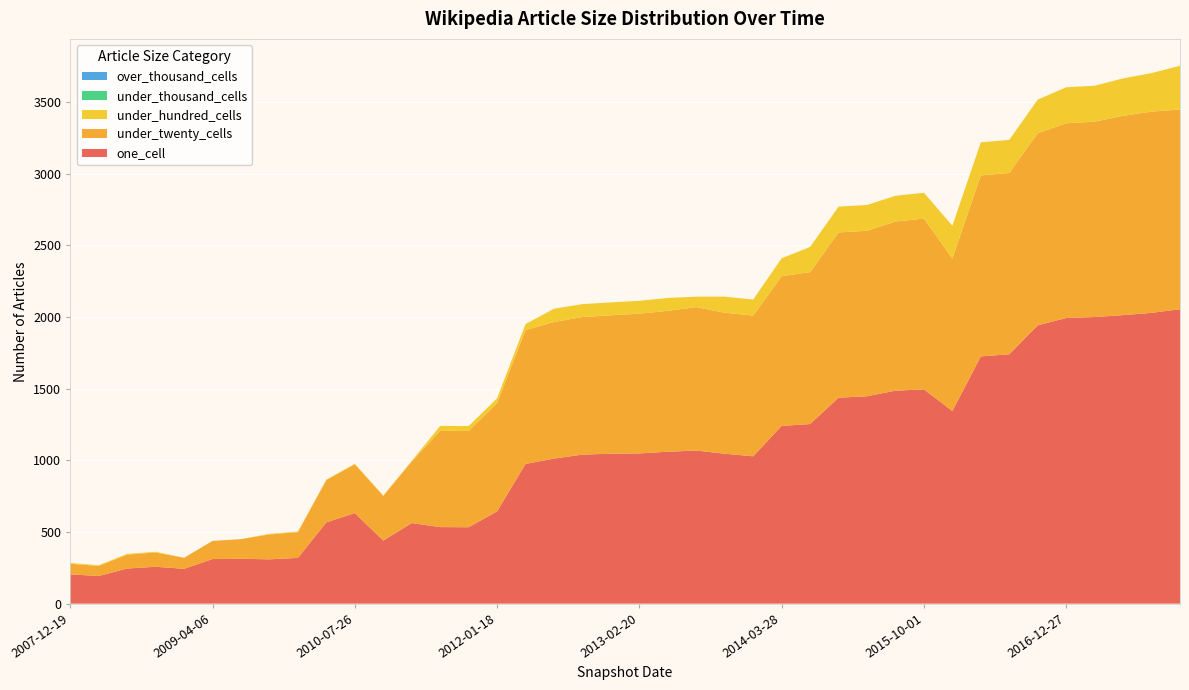

Reading left to right, what are all the values shown in this chart?

one_cell: 2007-12-19=204	2008-04-01=193	2008-06-27=245	2008-10-10=257	2008-12-17=243	2009-04-06=311	2009-06-17=313	2009-09-25=309	2009-12-16=319	2010-04-01=567	2010-07-26=632	2010-11-17=440	2011-02-21=562	2011-06-10=534	2011-09-05=533	2012-01-18=644	2012-03-26=975	2012-07-13=1012	2012-10-31=1040	2012-12-11=1046	2013-02-20=1048	2013-05-21=1060	2013-07-09=1068	2013-09-10=1046	2013-12-20=1028	2014-03-28=1240	2014-09-08=1253	2015-01-19=1437	2015-04-09=1447	2015-07-03=1486	2015-10-01=1495	2016-01-04=1344	2016-04-05=1725	2016-07-04=1740	2016-10-07=1942	2016-12-27=1993	2017-04-12=2000	2017-07-24=2013	2017-10-12=2029	2017-12-22=2054
under_twenty_cells: 2007-12-19=74	2008-04-01=70	2008-06-27=97	2008-10-10=100	2008-12-17=77	2009-04-06=127	2009-06-17=137	2009-09-25=174	2009-12-16=180	2010-04-01=295	2010-07-26=340	2010-11-17=311	2011-02-21=430	2011-06-10=672	2011-09-05=672	2012-01-18=755	2012-03-26=934	2012-07-13=953	2012-10-31=960	2012-12-11=966	2013-02-20=975	2013-05-21=983	2013-07-09=1001	2013-09-10=984	2013-12-20=982	2014-03-28=1045	2014-09-08=1060	2015-01-19=1153	2015-04-09=1155	2015-07-03=1180	2015-10-01=1192	2016-01-04=1064	2016-04-05=1263	2016-07-04=1265	2016-10-07=1341	2016-12-27=1359	2017-04-12=1363	2017-07-24=1391	2017-10-12=1404	2017-12-22=1394
under_hundred_cells: 2007-12-19=5	2008-04-01=5	2008-06-27=5	2008-10-10=5	2008-12-17=0	2009-04-06=0	2009-06-17=0	2009-09-25=4	2009-12-16=4	2010-04-01=4	2010-07-26=4	2010-11-17=4	2011-02-21=4	2011-06-10=34	2011-09-05=34	2012-01-18=34	2012-03-26=42	2012-07-13=93	2012-10-31=90	2012-12-11=90	2013-02-20=90	2013-05-21=90	2013-07-09=73	2013-09-10=112	2013-12-20=112	2014-03-28=125	2014-09-08=176	2015-01-19=180	2015-04-09=180	2015-07-03=180	2015-10-01=180	2016-01-04=229	2016-04-05=231	2016-07-04=231	2016-10-07=234	2016-12-27=251	2017-04-12=251	2017-07-24=261	2017-10-12=269	2017-12-22=305
under_thousand_cells: 2007-12-19=0	2008-04-01=0	2008-06-27=0	2008-10-10=0	2008-12-17=0	2009-04-06=0	2009-06-17=0	2009-09-25=0	2009-12-16=0	2010-04-01=0	2010-07-26=0	2010-11-17=0	2011-02-21=0	2011-06-10=0	2011-09-05=0	2012-01-18=0	2012-03-26=0	2012-07-13=0	2012-10-31=0	2012-12-11=0	2013-02-20=0	2013-05-21=0	2013-07-09=0	2013-09-10=0	2013-12-20=0	2014-03-28=0	2014-09-08=0	2015-01-19=0	2015-04-09=0	2015-07-03=0	2015-10-01=0	2016-01-04=0	2016-04-05=0	2016-07-04=0	2016-10-07=0	2016-12-27=0	2017-04-12=0	2017-07-24=0	2017-10-12=0	2017-12-22=0
over_thousand_cells: 2007-12-19=0	2008-04-01=0	2008-06-27=0	2008-10-10=0	2008-12-17=0	2009-04-06=0	2009-06-17=0	2009-09-25=0	2009-12-16=0	2010-04-01=0	2010-07-26=0	2010-11-17=0	2011-02-21=0	2011-06-10=0	2011-09-05=0	2012-01-18=0	2012-03-26=0	2012-07-13=0	2012-10-31=0	2012-12-11=0	2013-02-20=0	2013-05-21=0	2013-07-09=0	2013-09-10=0	2013-12-20=0	2014-03-28=0	2014-09-08=0	2015-01-19=0	2015-04-09=0	2015-07-03=0	2015-10-01=0	2016-01-04=0	2016-04-05=0	2016-07-04=0	2016-10-07=0	2016-12-27=0	2017-04-12=0	2017-07-24=0	2017-10-12=0	2017-12-22=0